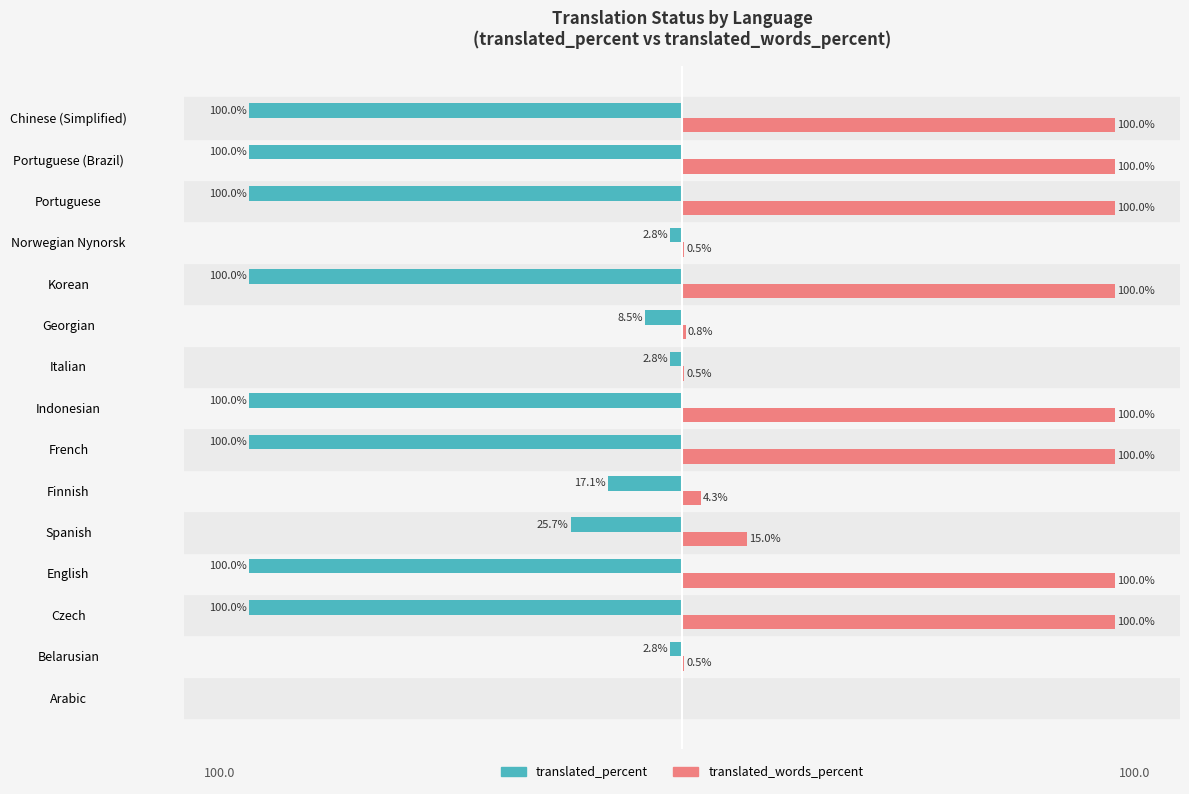

At which label is translated_percent closest to -50?

Spanish